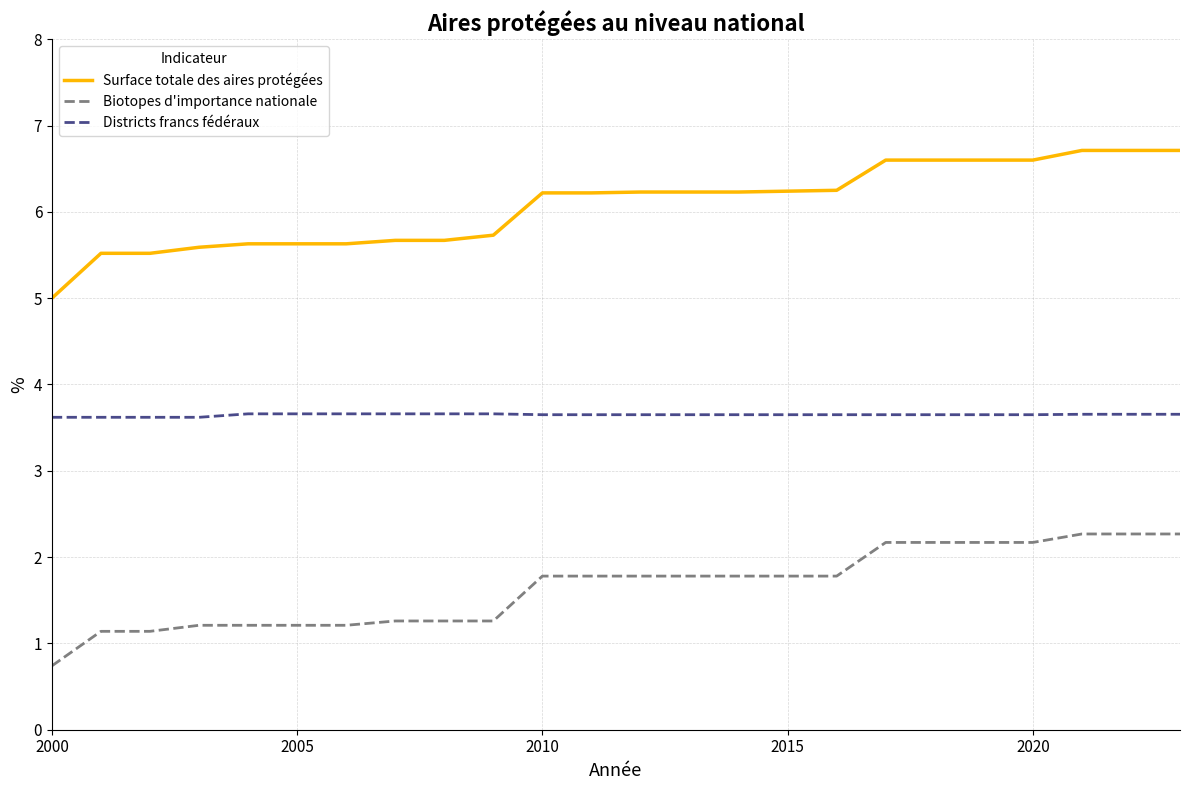

True or false: Districts francs fédéraux and Surface totale des aires protégées cross at least once.

False